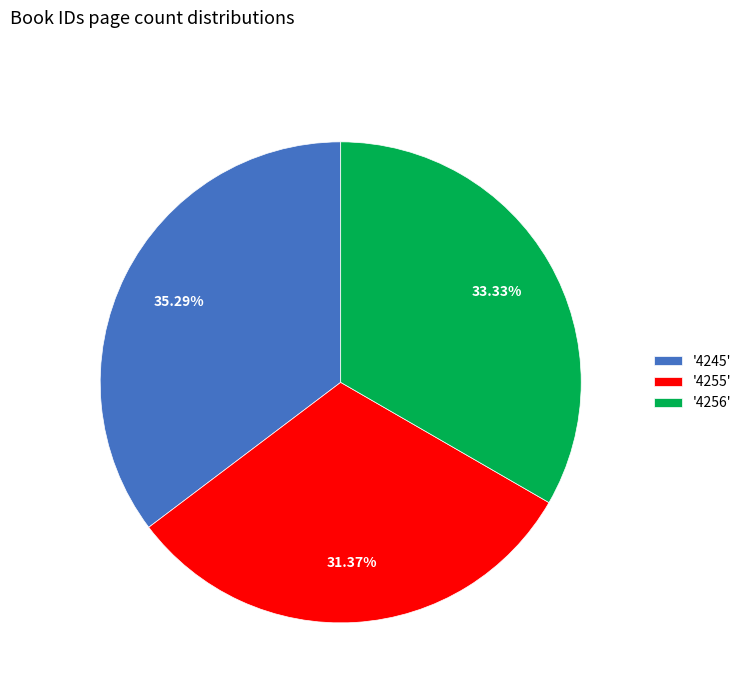

What is the ratio of the value at '4255' to the value at '4245'?

0.9